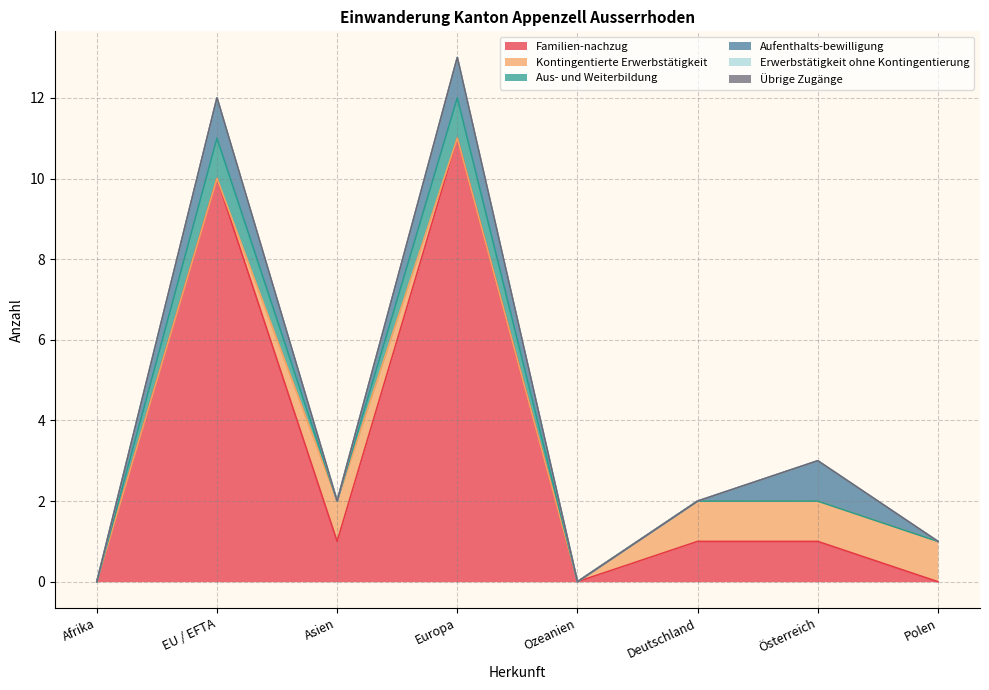

List the labels in order of Erwerbstätigkeit ohne Kontingentierung value, smallest first.

Afrika, EU / EFTA, Asien, Europa, Ozeanien, Deutschland, Österreich, Polen